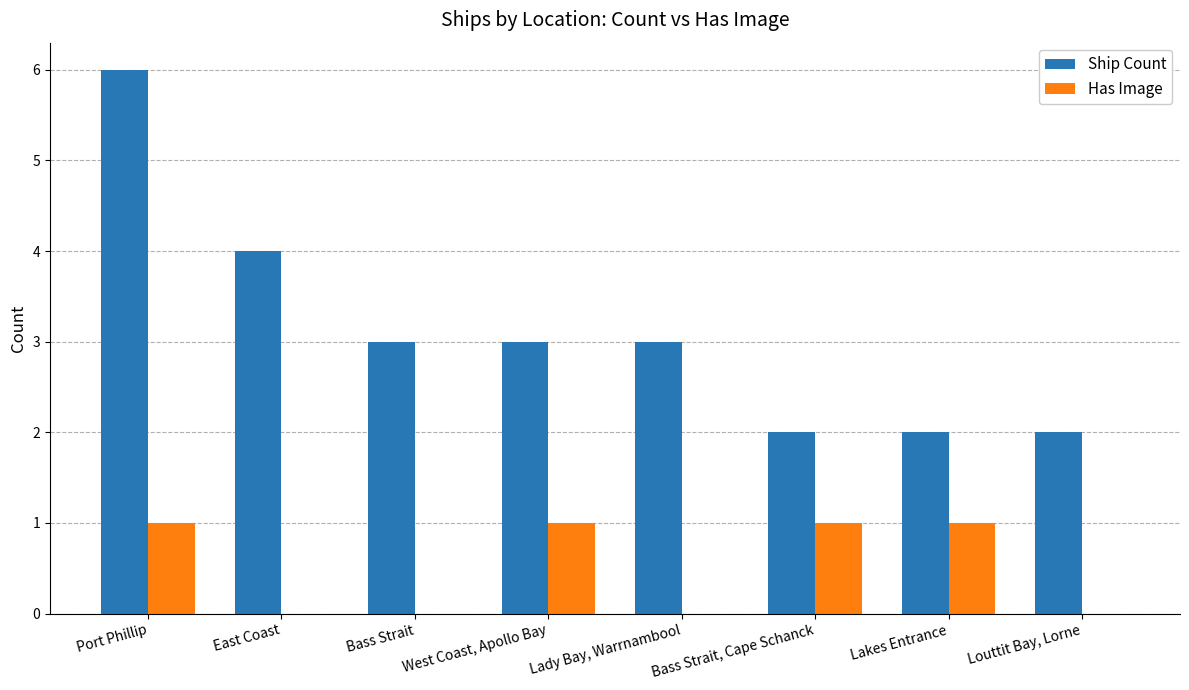

Which series has the widest spread of values?

Ship Count